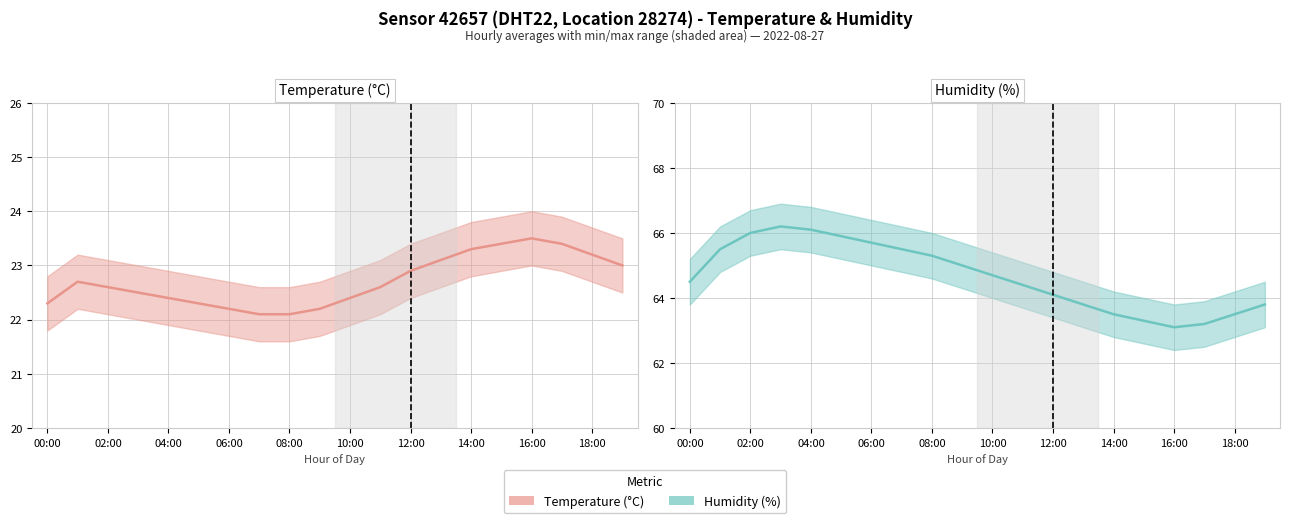

How many lines are shown in the chart?

2